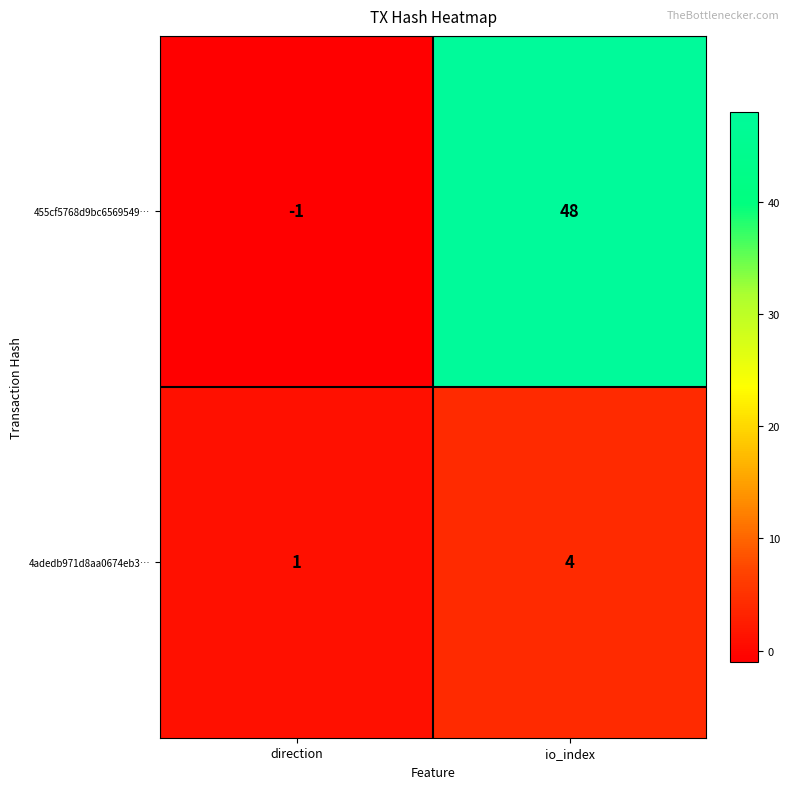

What is the sum of all 455cf5768d9bc6569549… values?

47